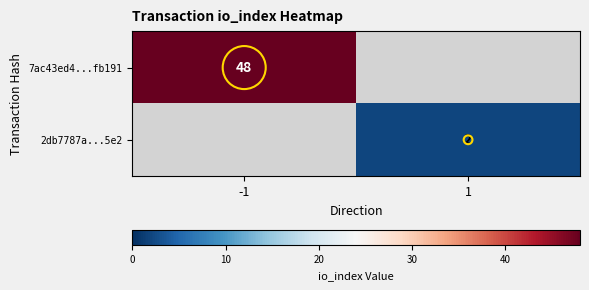

List the series in order of their peak value, lowest first.

2db7787a...5e2, 7ac43ed4...fb191